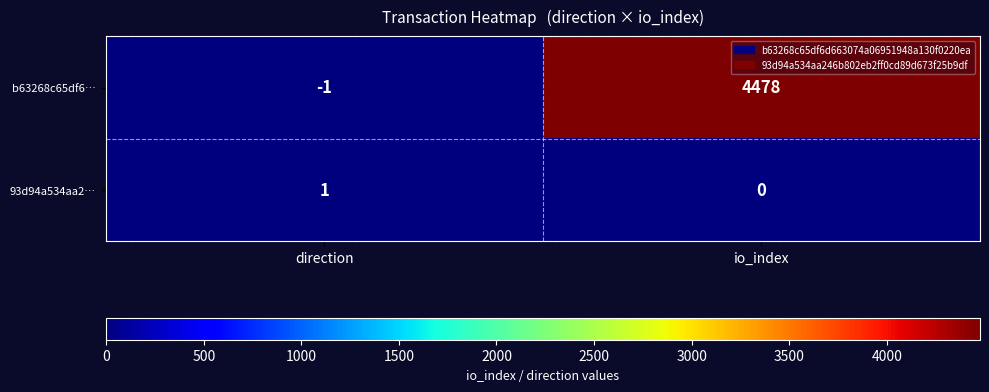

Rank the series at direction from highest to lowest value.

93d94a534aa2…, b63268c65df6…